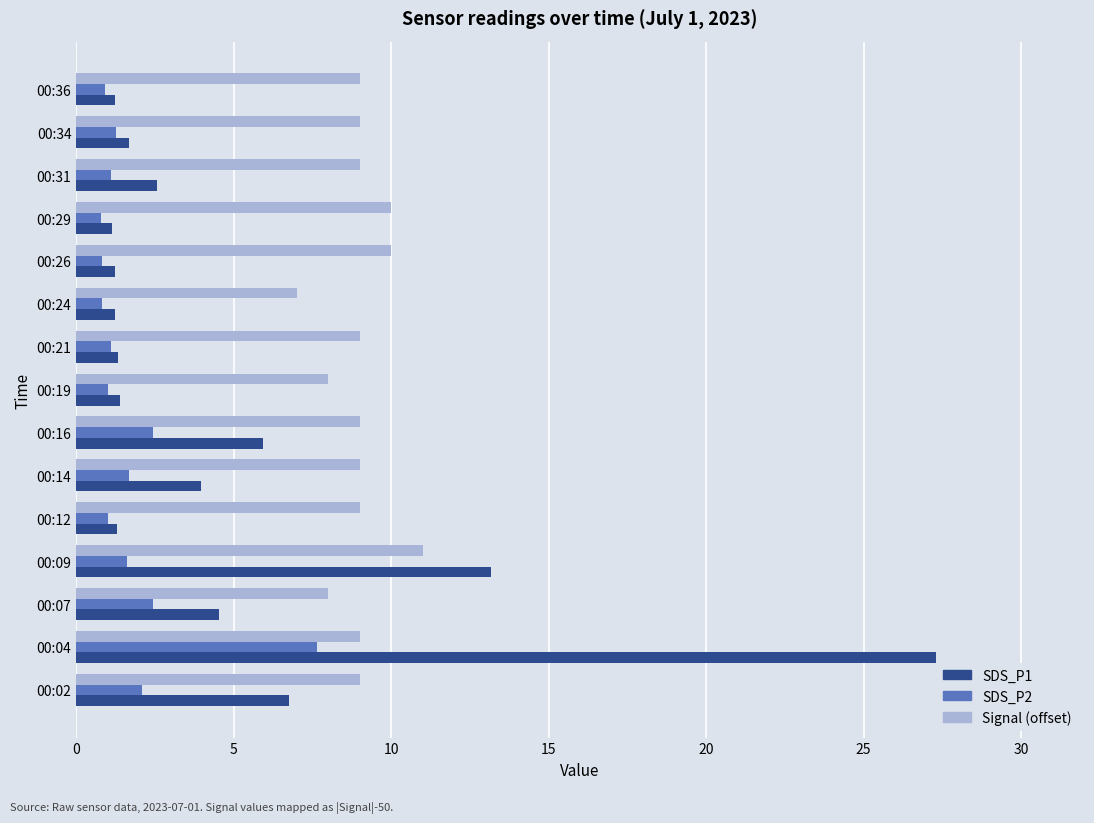

What is the spread (max minus min) of values at 00:09?

11.6